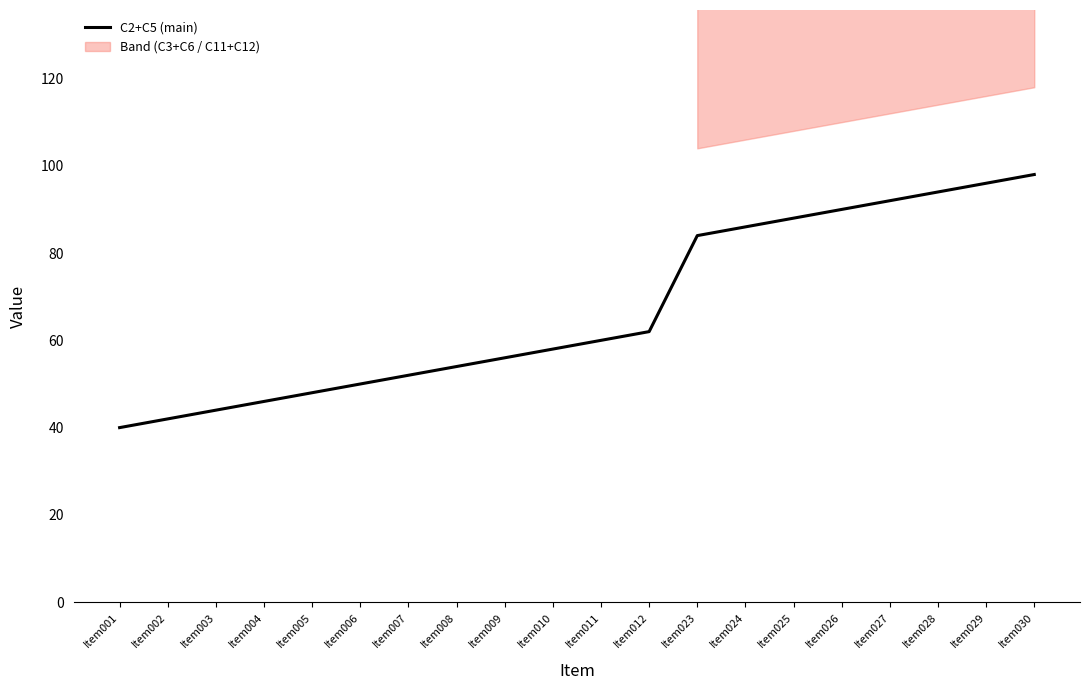

What is the change in value from Item006 to Item029?

+46